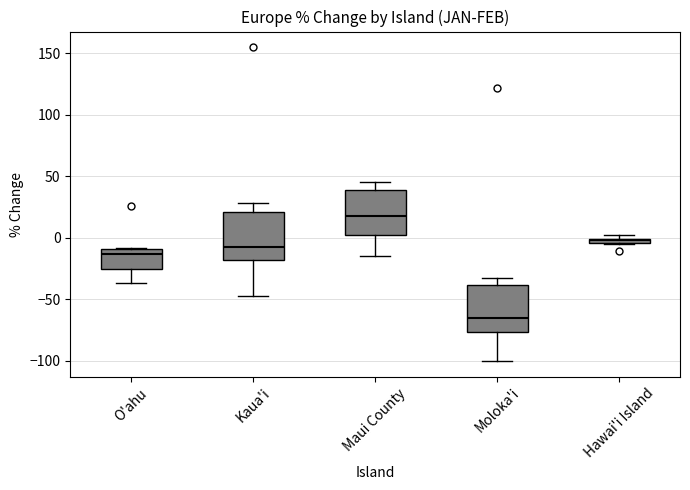

Which box's median line is the lowest?

Moloka'i